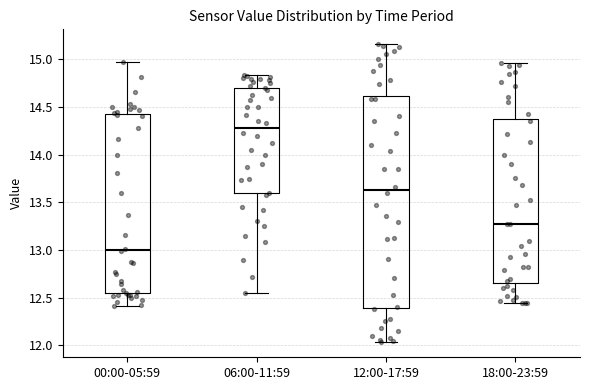

Comparing the boxes themselves (not the whiskers), which one is the tallest?

12:00-17:59